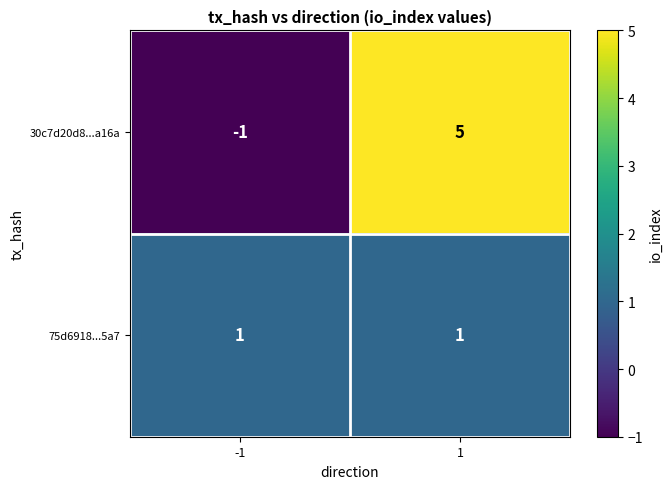

Reading left to right, transcribe all the data shown in this chart.

30c7d20d8...a16a: -1	5
75d6918...5a7: 1	1